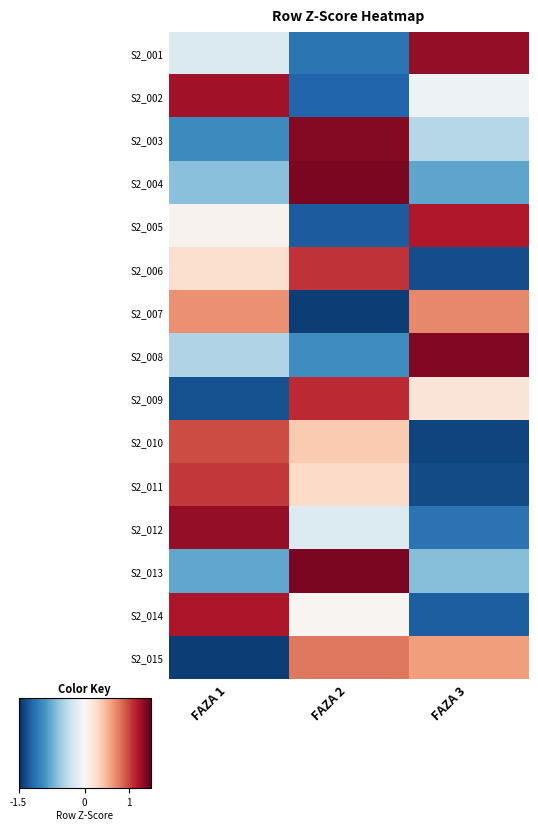

At how many categories does at least one series exceed 0?

3